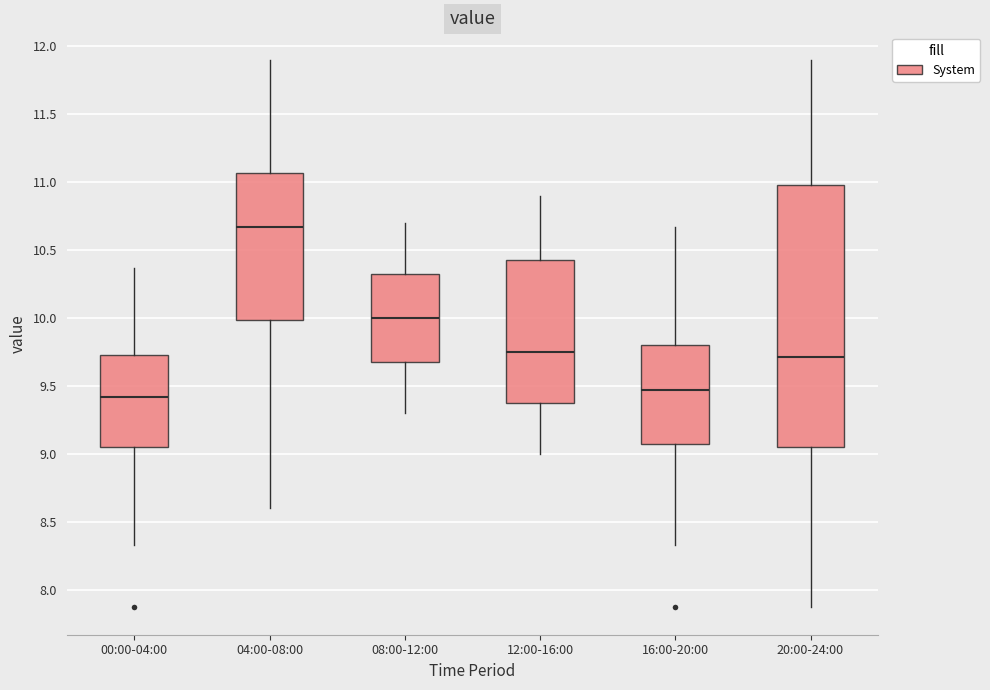

Reading left to right, read every box against the y-axis: the position of its median line, the range the box covers, and the ends of its whiskers. The values are not printed on the chart, so give them approximately, as read against the axis.

00:00-04:00: median 9.40, box 9.05 to 9.75, whiskers 8.35 to 10.35
04:00-08:00: median 10.65, box 10.00 to 11.05, whiskers 8.60 to 11.90
08:00-12:00: median 10.00, box 9.70 to 10.35, whiskers 9.30 to 10.70
12:00-16:00: median 9.75, box 9.40 to 10.45, whiskers 9.00 to 10.90
16:00-20:00: median 9.45, box 9.05 to 9.80, whiskers 8.35 to 10.65
20:00-24:00: median 9.70, box 9.05 to 11.00, whiskers 7.85 to 11.90